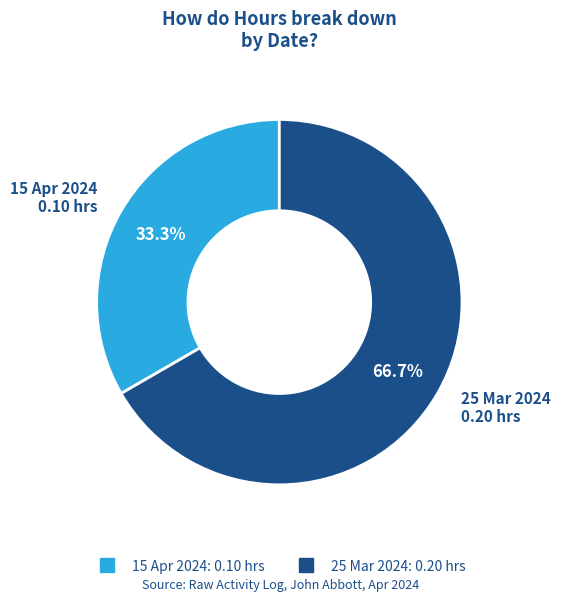

Does 25 Mar 2024 account for over 50% of the chart?

Yes